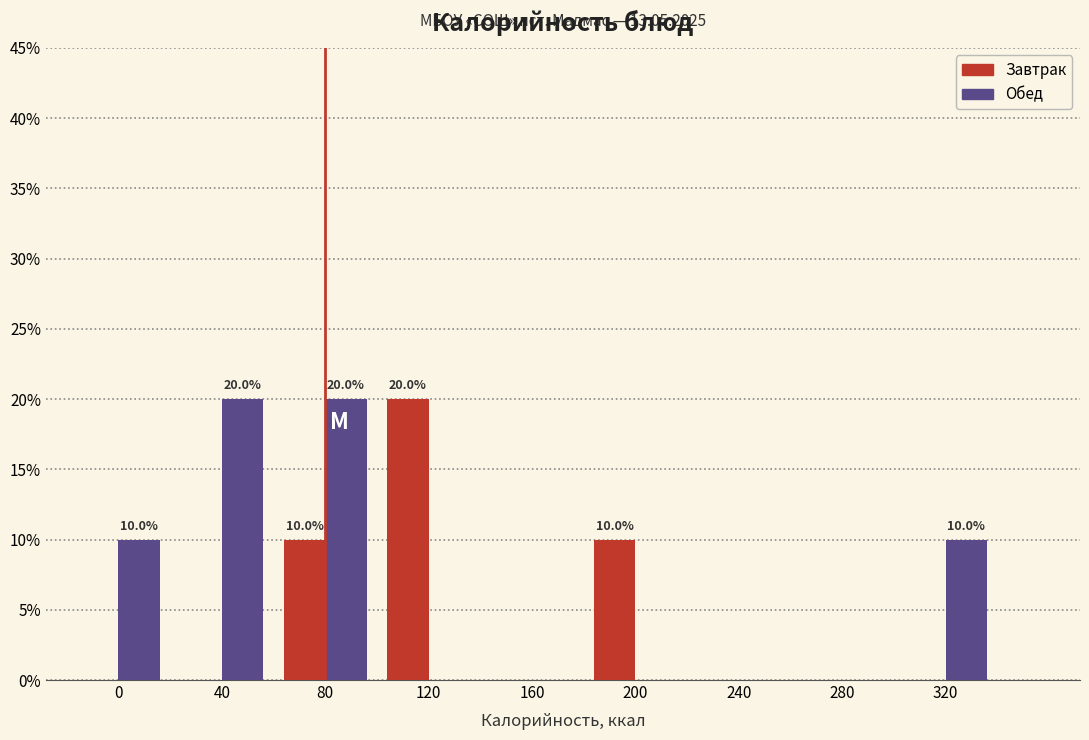

Reading left to right, transcribe all the data shown in this chart.

Завтрак: 0=0	40=0	80=10	120=20	160=0	200=10	240=0	280=0	320=0
Обед: 0=10	40=20	80=20	120=0	160=0	200=0	240=0	280=0	320=10